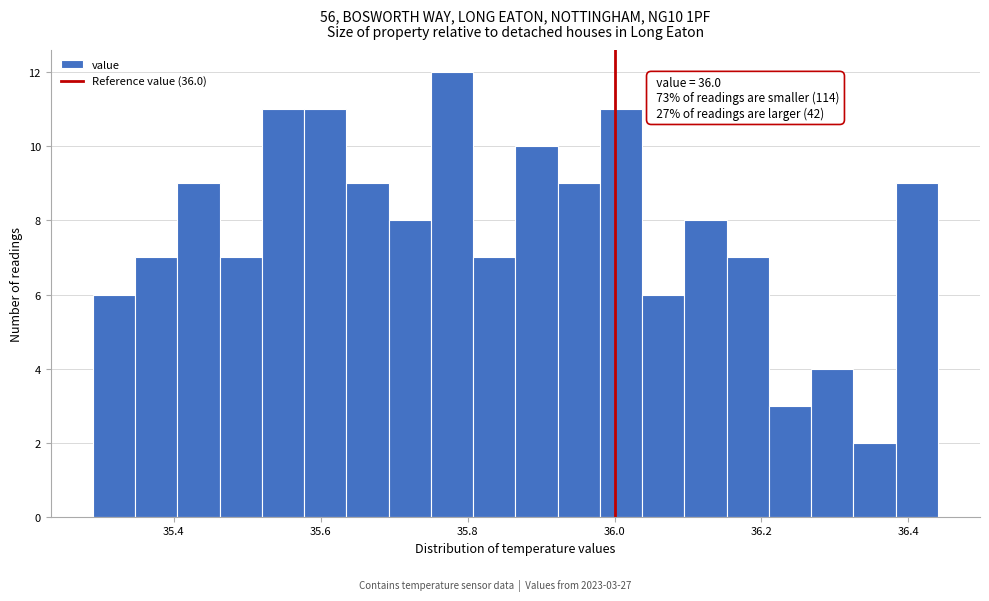

Around what value on the x-axis is the tallest bar? Give the approximate position of its centre, as read against the axis.

35.78